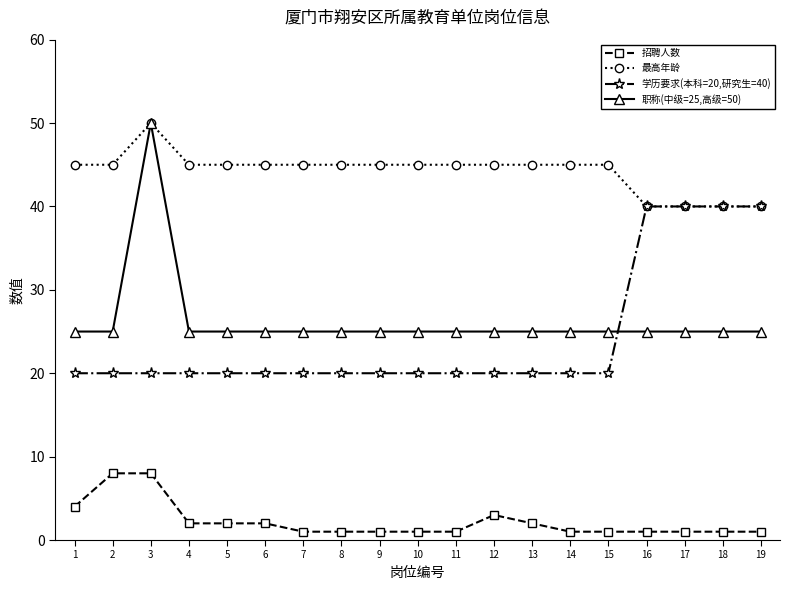

What is the total value across all series at 17?

106